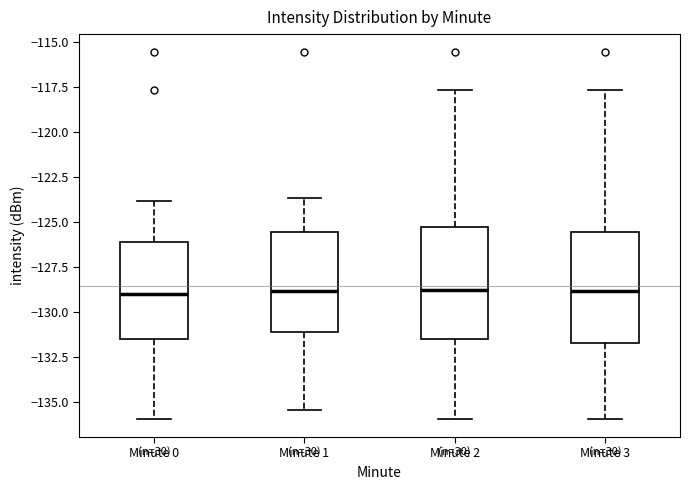

Where is the upper edge of the box for Minute 1 on the y-axis? The values are not printed on the chart, so give them approximately, as read against the axis.

-125.5